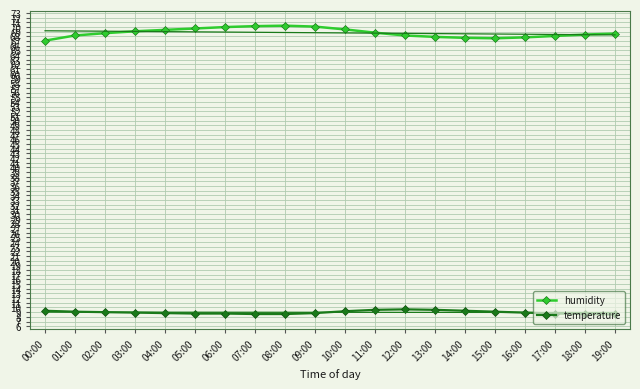

Which category has the highest value in the humidity series?

08:00